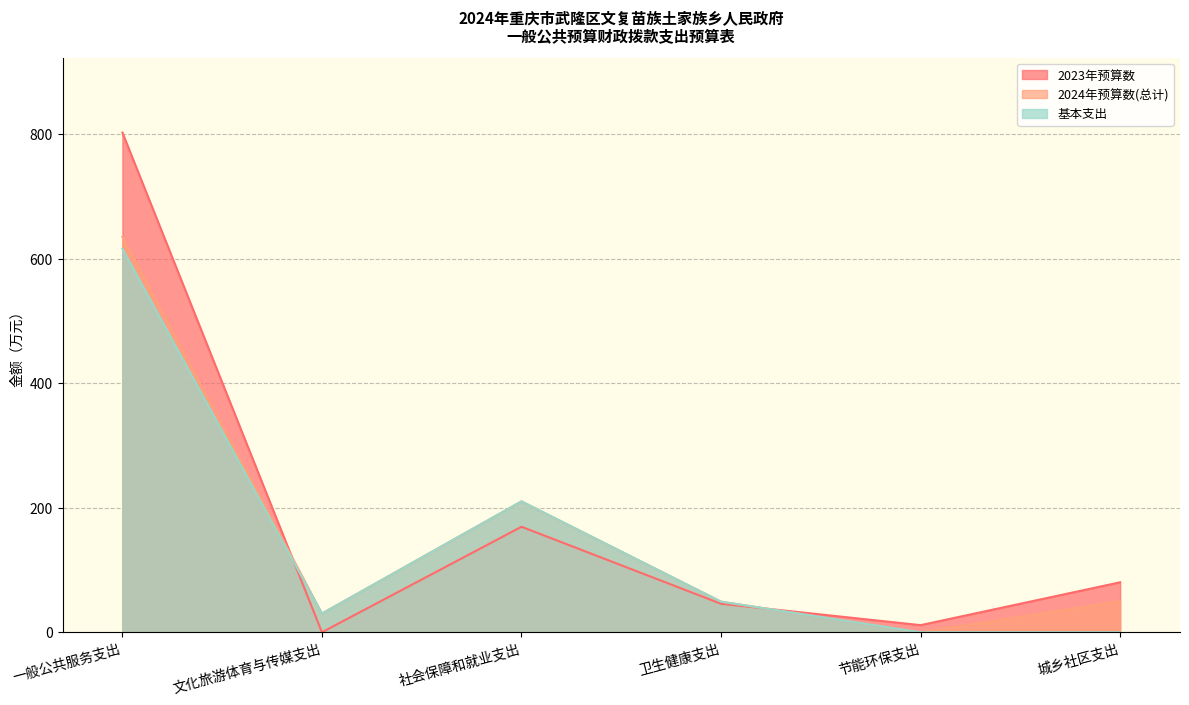

What are all the series names shown in the legend?

2023年预算数, 2024年预算数(总计), 基本支出